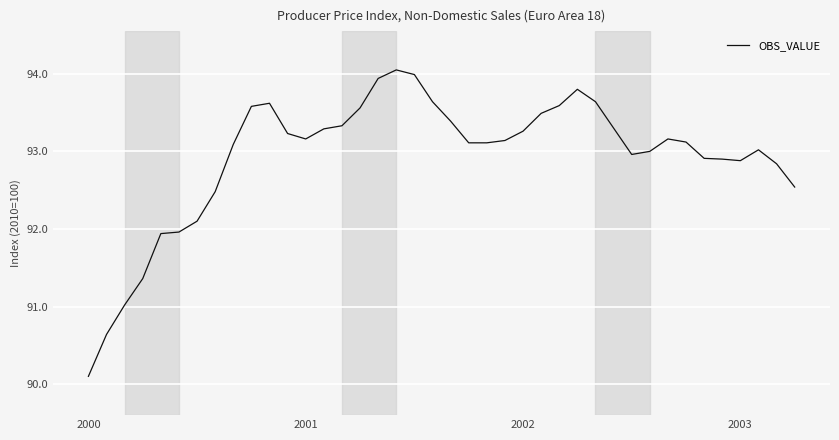

What is the minimum value shown in the chart?

90.1